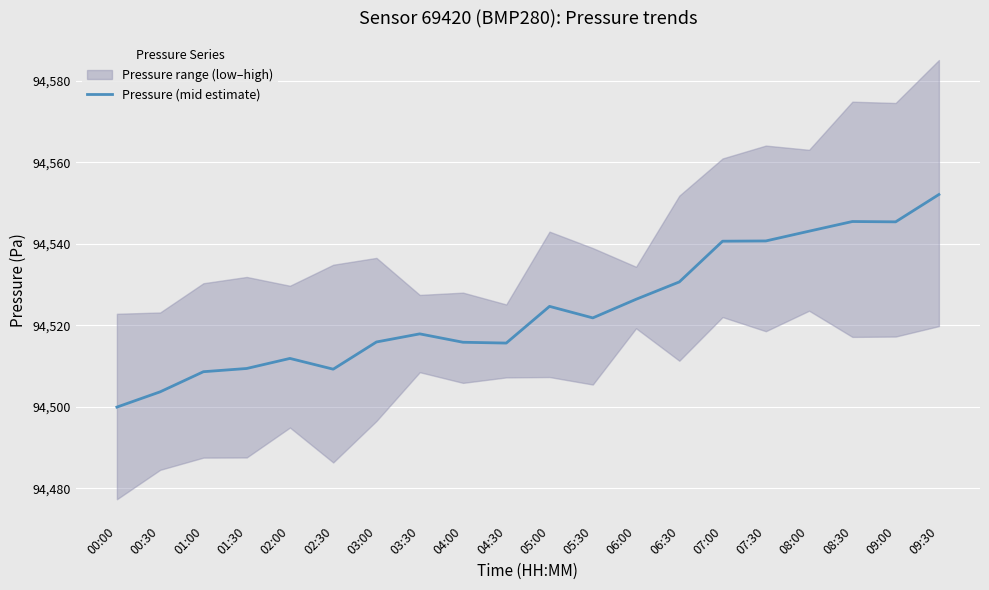

Does the chart display data point markers on the line(s)?

No